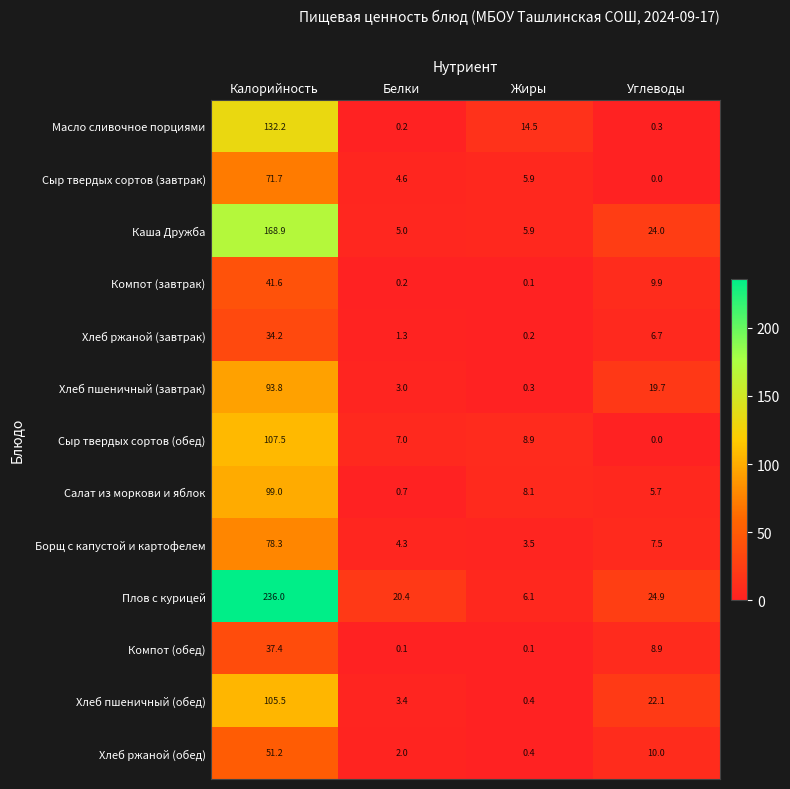

Which category has the highest value across all series?

Калорийность